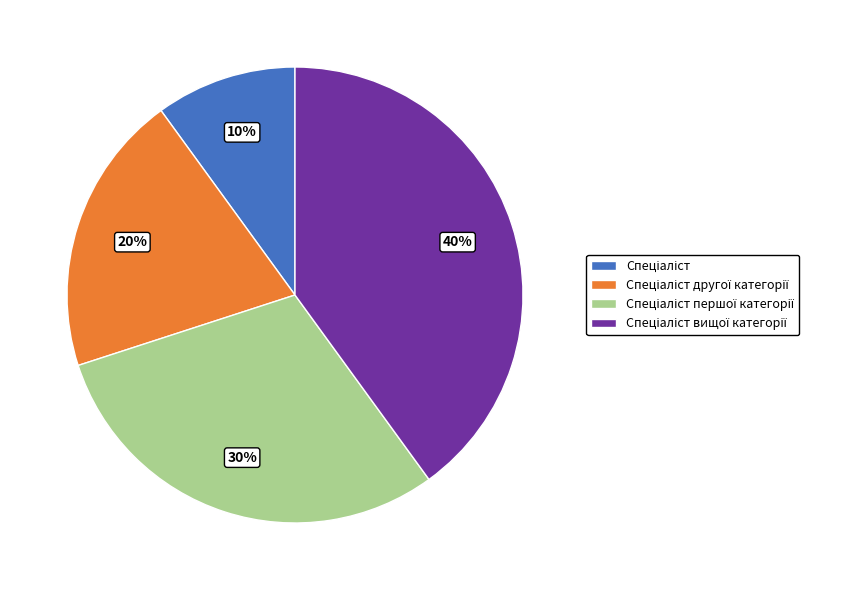

To the nearest percent, what is the difference between the largest and smallest slice percentages?

30%